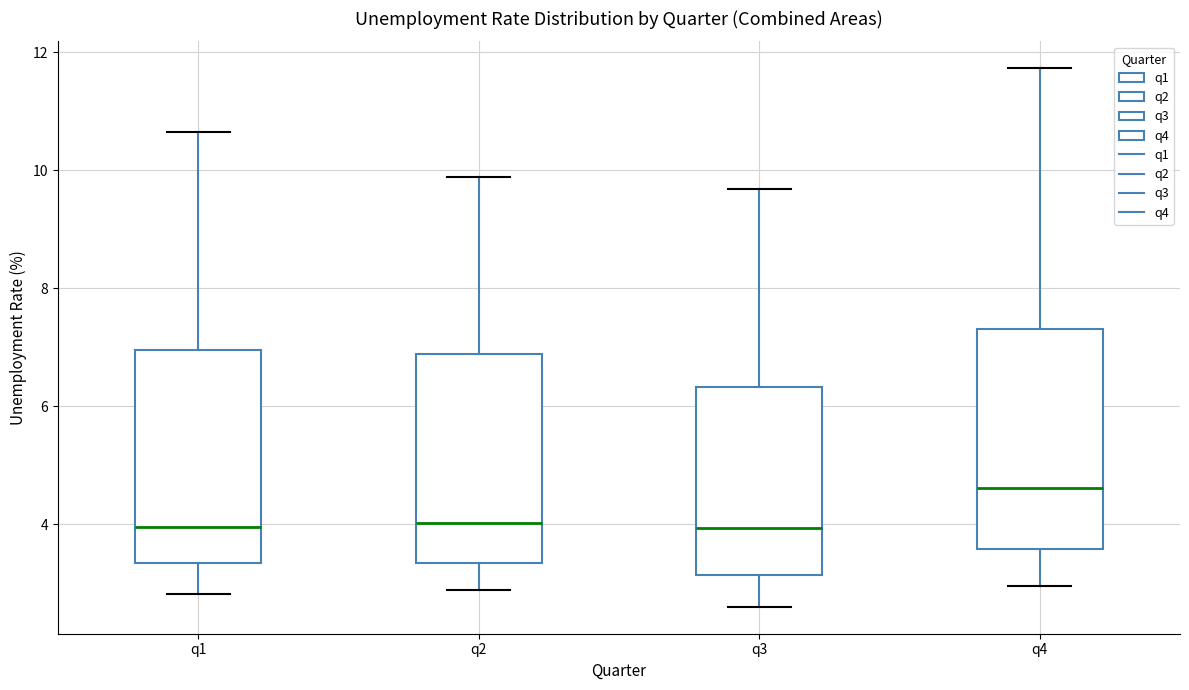

Where does the lower whisker of the box for q1 end on the y-axis? The values are not printed on the chart, so give them approximately, as read against the axis.

2.8